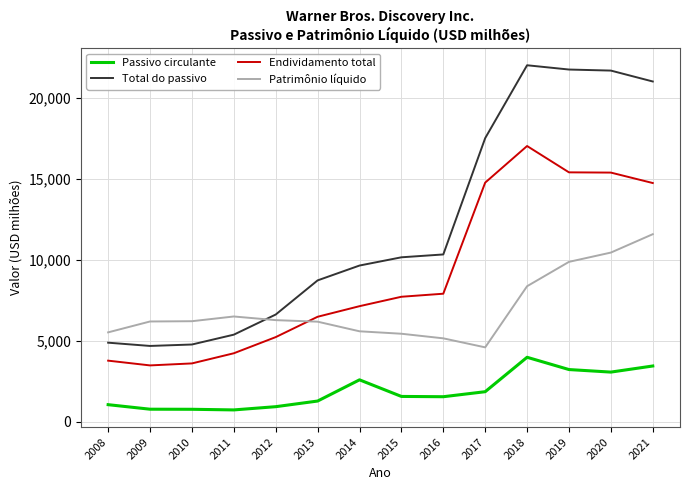

How many lines are shown in the chart?

4